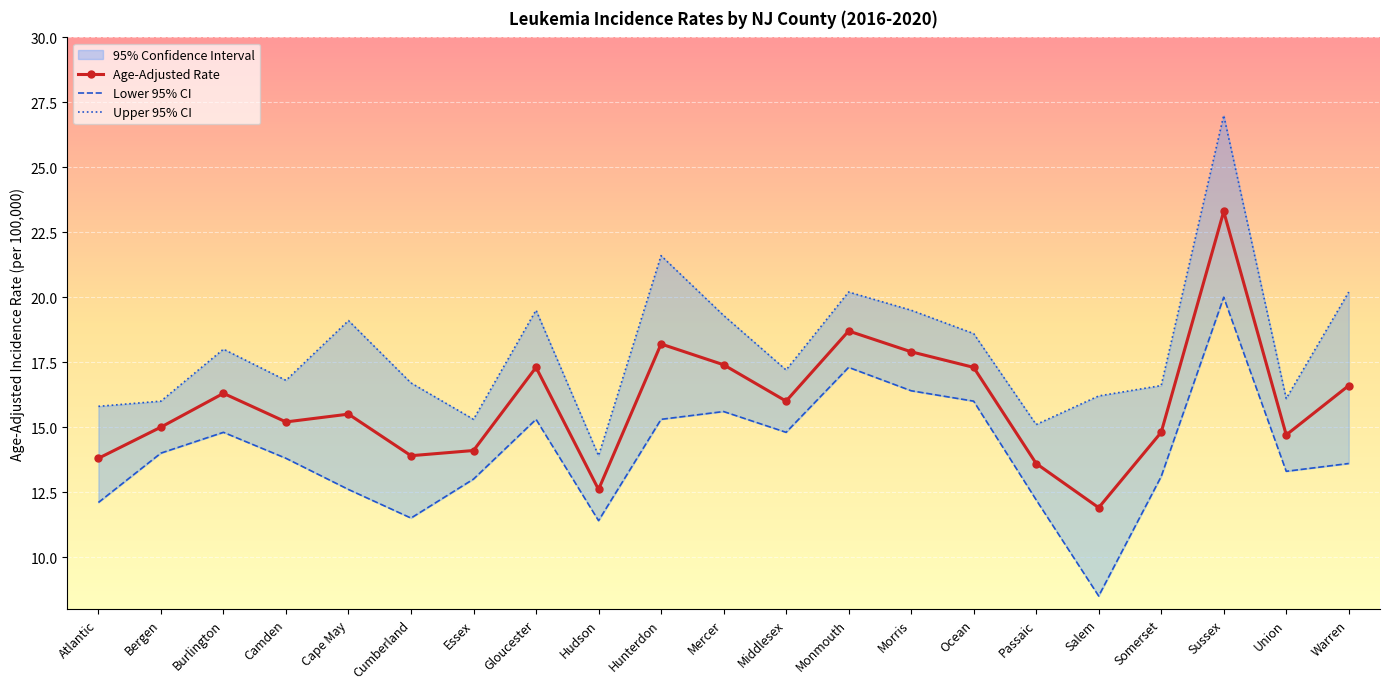

Reading left to right, what are all the values shown in this chart?

Age-Adjusted Rate: Atlantic=13.8	Bergen=15.0	Burlington=16.3	Camden=15.2	Cape May=15.5	Cumberland=13.9	Essex=14.1	Gloucester=17.3	Hudson=12.6	Hunterdon=18.2	Mercer=17.4	Middlesex=16.0	Monmouth=18.7	Morris=17.9	Ocean=17.3	Passaic=13.6	Salem=11.9	Somerset=14.8	Sussex=23.3	Union=14.7	Warren=16.6
Lower 95% CI: Atlantic=12.1	Bergen=14.0	Burlington=14.8	Camden=13.8	Cape May=12.6	Cumberland=11.5	Essex=13.0	Gloucester=15.3	Hudson=11.4	Hunterdon=15.3	Mercer=15.6	Middlesex=14.8	Monmouth=17.3	Morris=16.4	Ocean=16.0	Passaic=12.2	Salem=8.5	Somerset=13.1	Sussex=20.0	Union=13.3	Warren=13.6
Upper 95% CI: Atlantic=15.8	Bergen=16.0	Burlington=18.0	Camden=16.8	Cape May=19.1	Cumberland=16.7	Essex=15.3	Gloucester=19.5	Hudson=13.9	Hunterdon=21.6	Mercer=19.3	Middlesex=17.2	Monmouth=20.2	Morris=19.5	Ocean=18.6	Passaic=15.1	Salem=16.2	Somerset=16.6	Sussex=27.0	Union=16.1	Warren=20.2